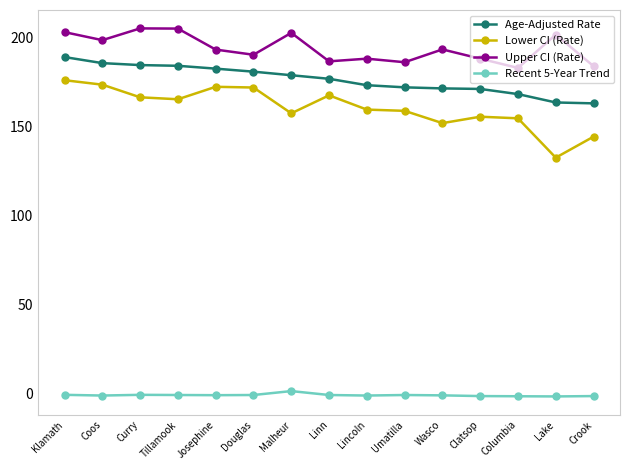

What is the maximum value for Age-Adjusted Rate?

189.1